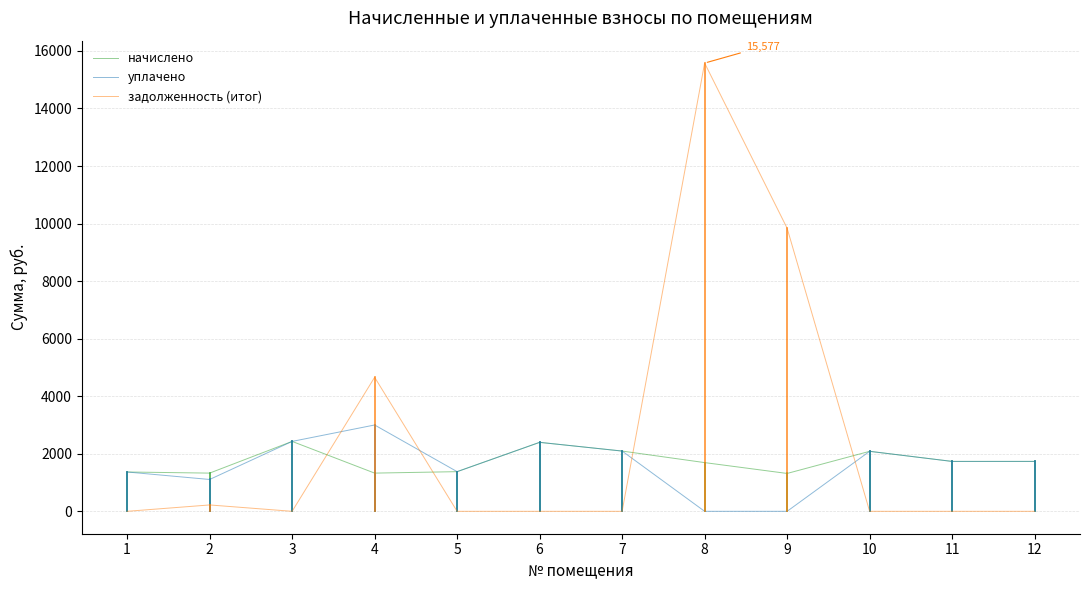

Where is the first local maximum for начислено?

3